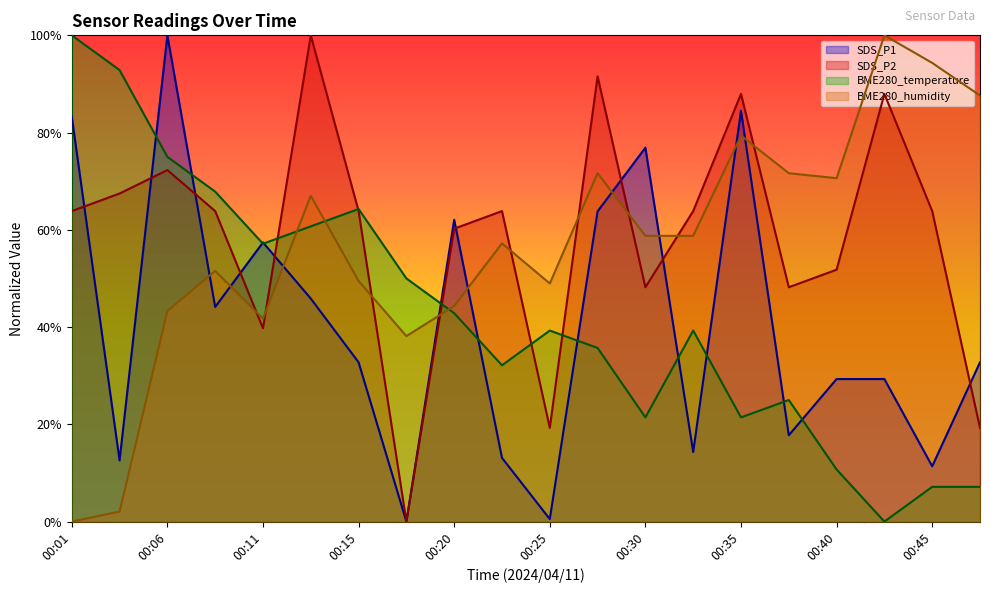

How many distinct data groups are displayed?

4